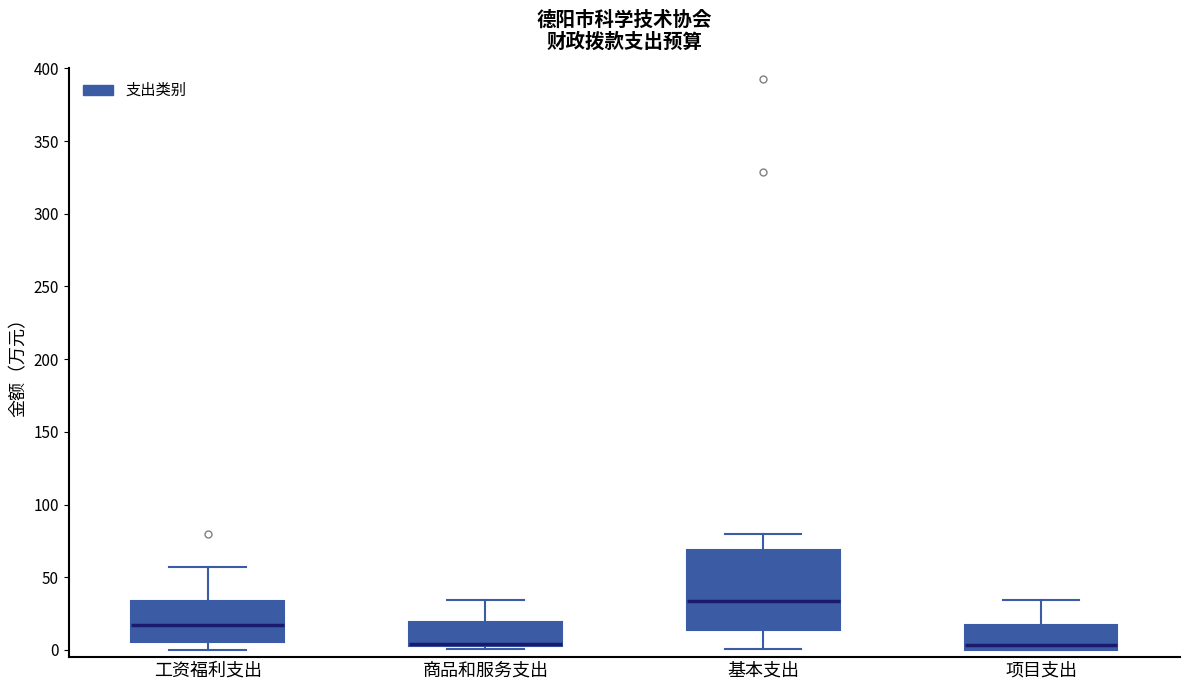

Reading left to right, transcribe this box plot: for each box, give where its median line is, the range the box spans, and where its two whiskers end, as read against the y-axis. The values are not printed on the chart, so give them approximately, as read against the axis.

工资福利支出: median 15, box 5 to 35, whiskers 0 to 55
商品和服务支出: median 5 (just above the box's lower edge), box 5 to 20, whiskers 0 to 35
基本支出: median 35, box 15 to 70, whiskers 0 to 80
项目支出: median 5, box 0 to 15, whiskers 0 to 35